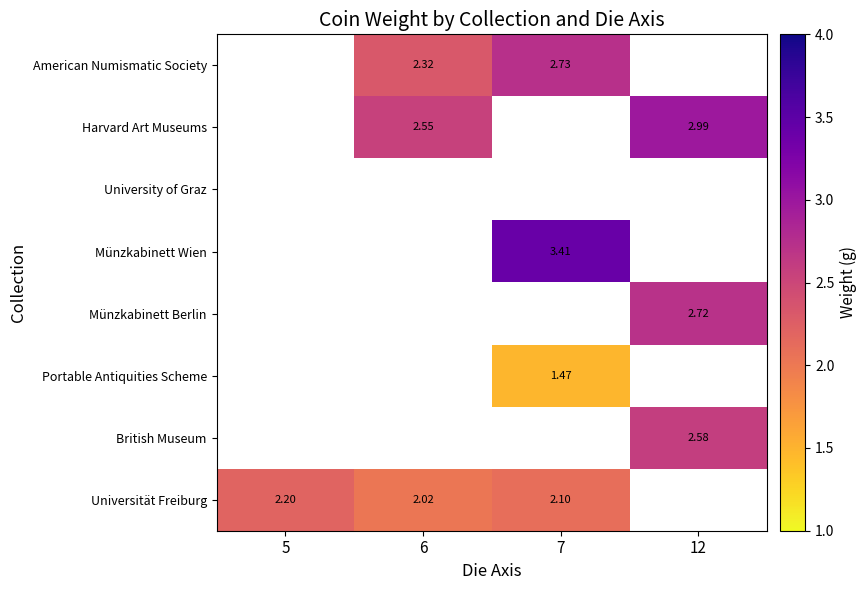

What is the difference between the maximum and second lowest values in the Harvard Art Museums series?

0.4